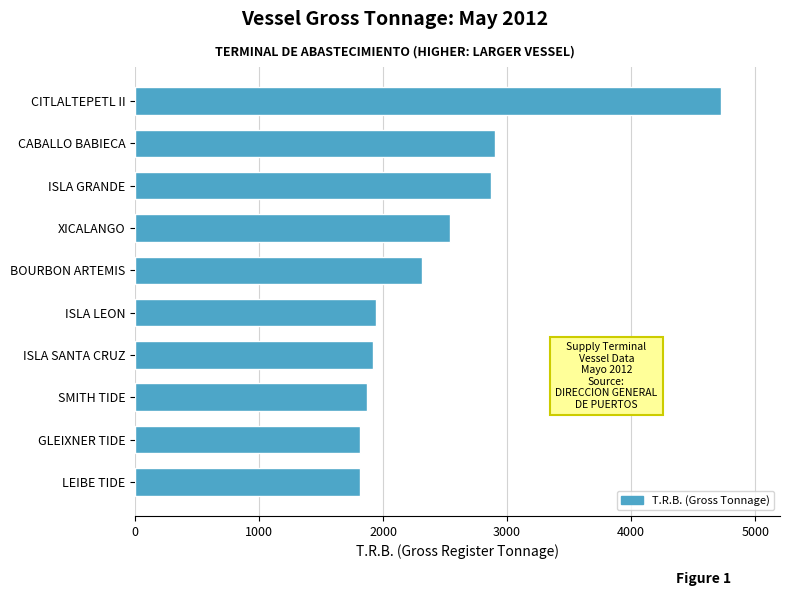

What value does the data have at SMITH TIDE?

1868